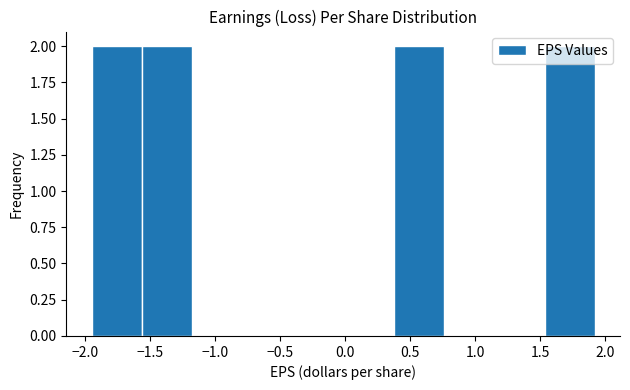

What is the height of the bar covering -1.55 to -1.20 on the x-axis? Neither the bar edges nor the heights are printed on the chart, so give them approximately, as read against the axes.

2